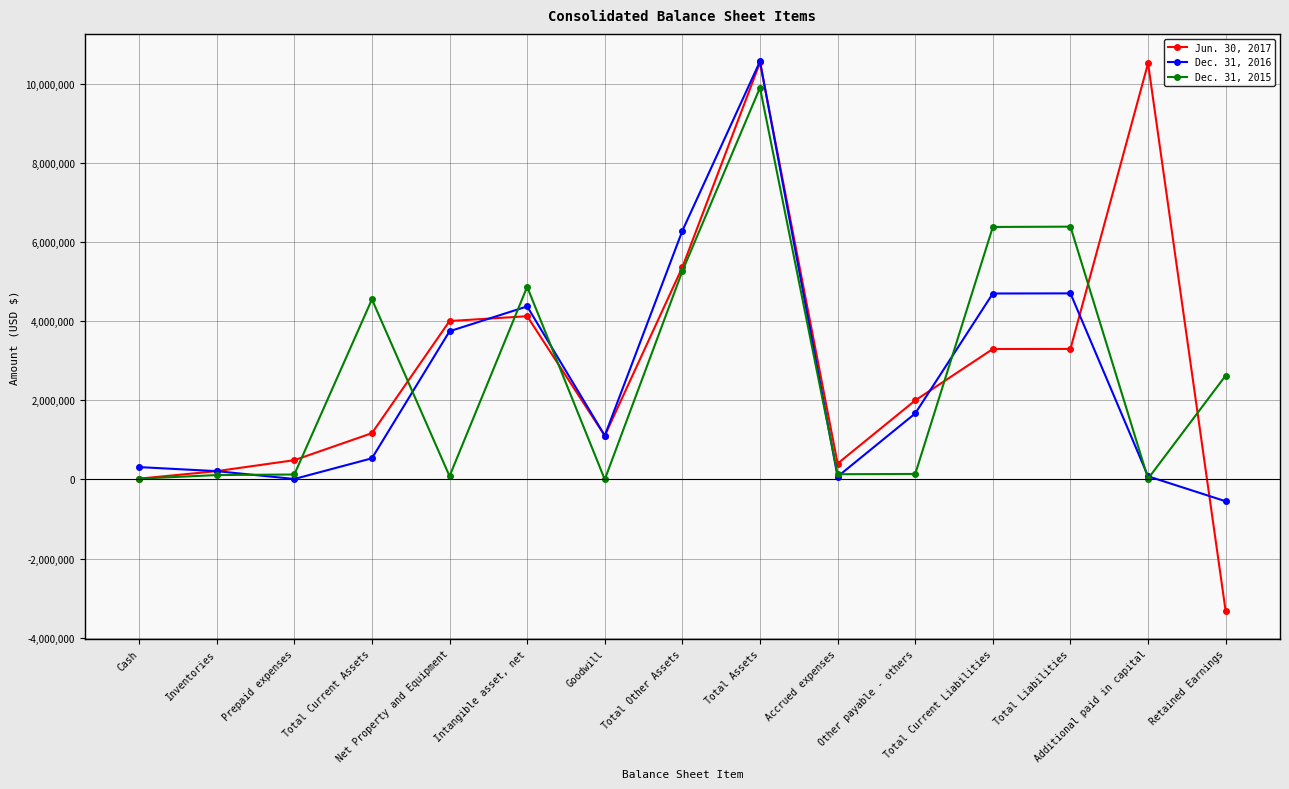

List the series in order of their peak value, highest first.

Dec. 31, 2016, Jun. 30, 2017, Dec. 31, 2015